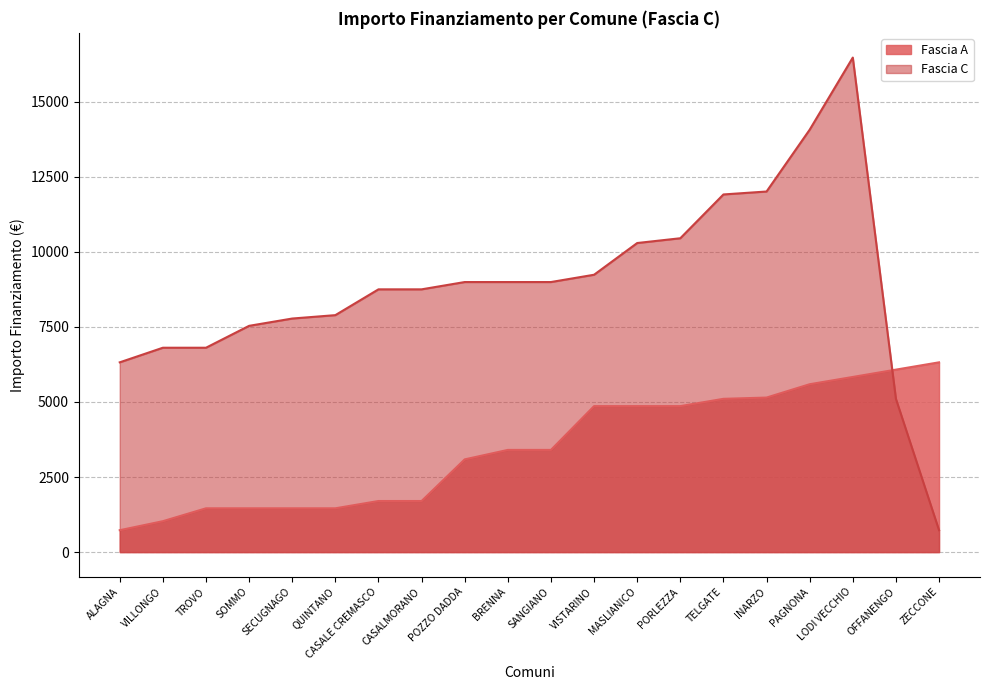

Which series has the largest range (max minus min)?

Fascia C